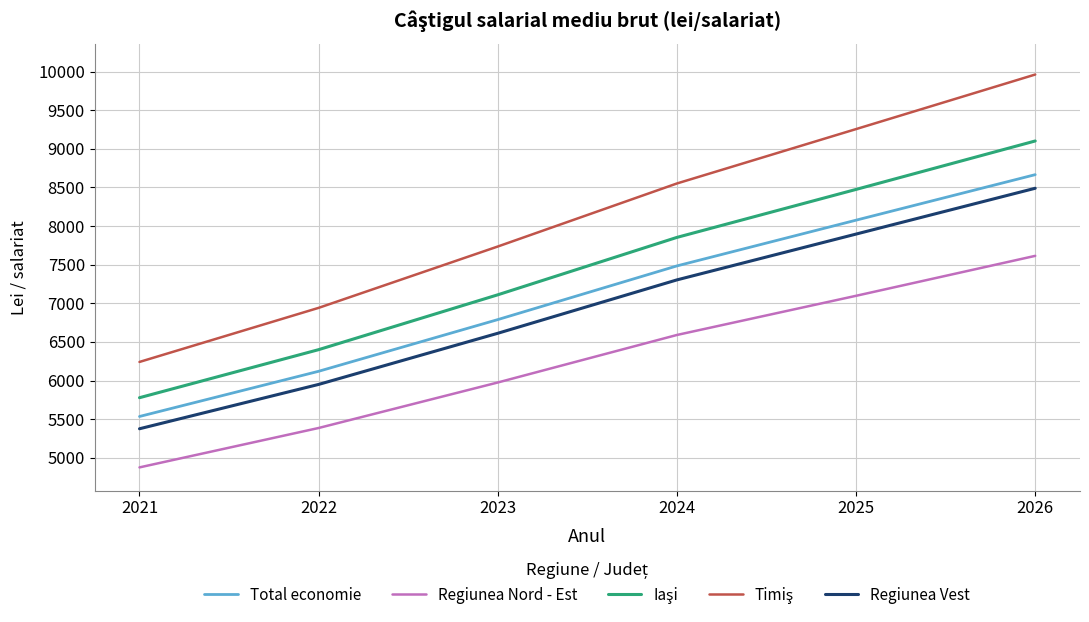

What is the difference between the highest and lowest values at 2022?

1555